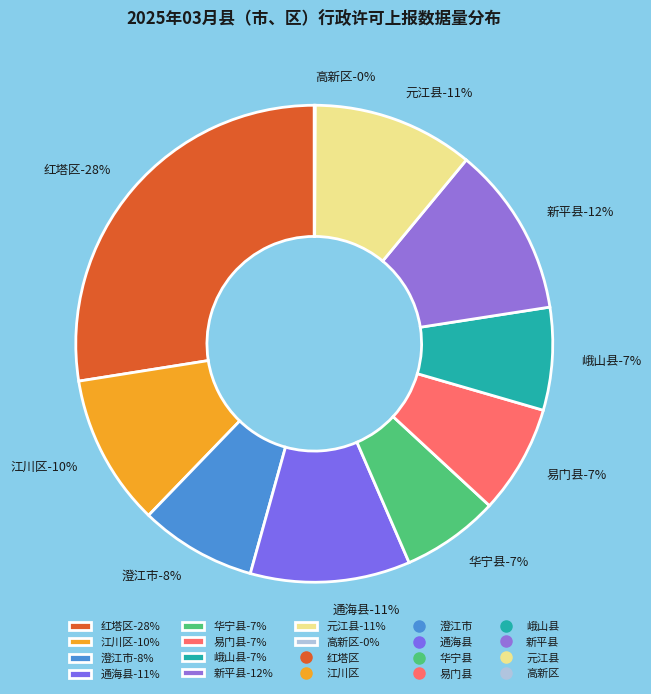

Which has a higher value, 华宁县 or 易门县?

易门县